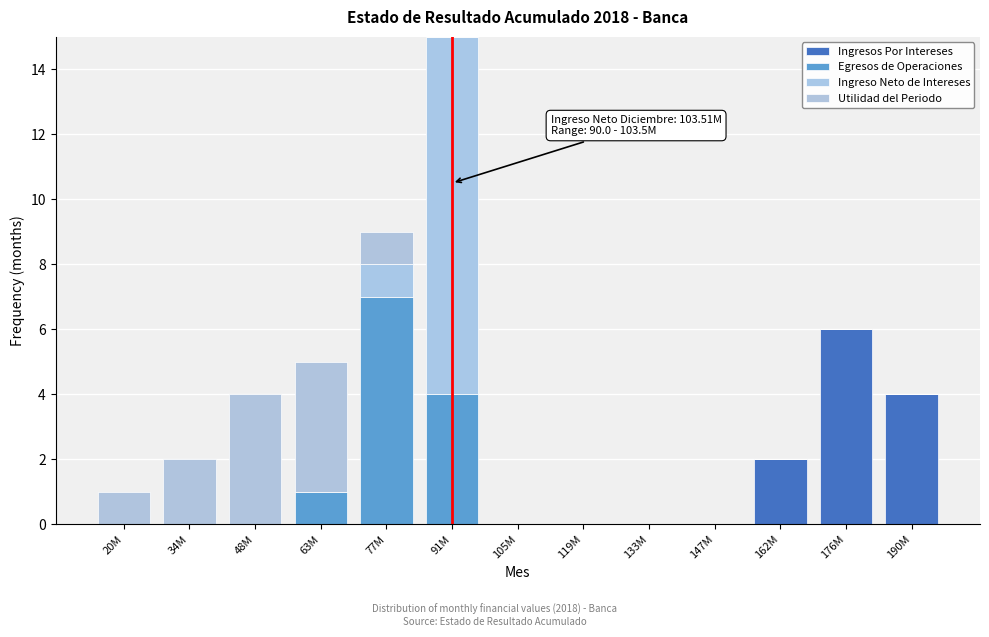

How many series are shown in this chart?

4